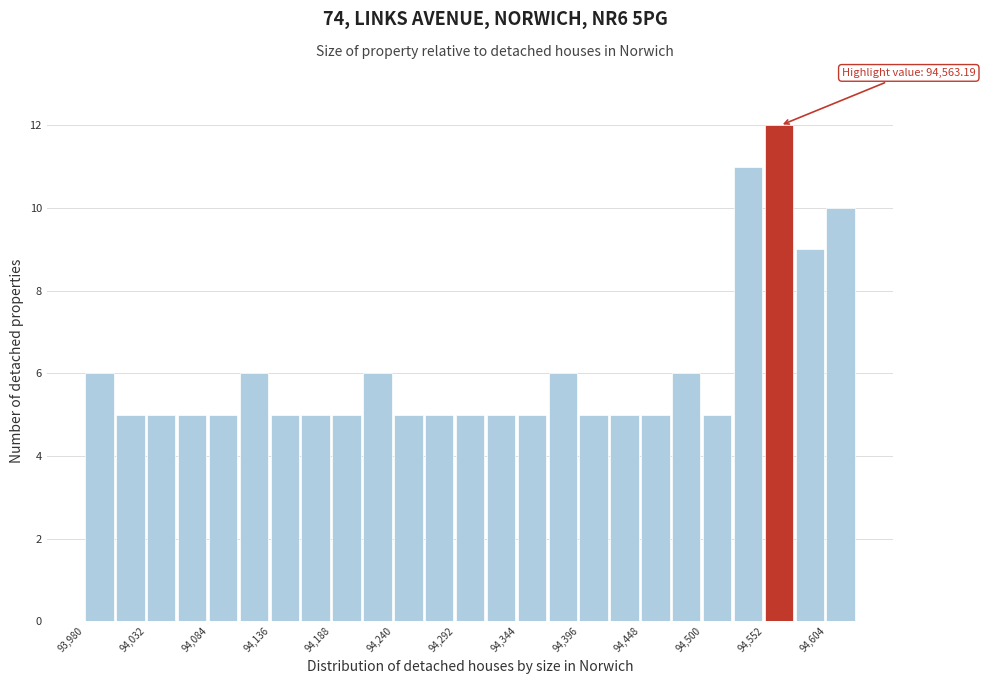

Read against the x-axis, roughly where is the centre of the tallest bar?

94560